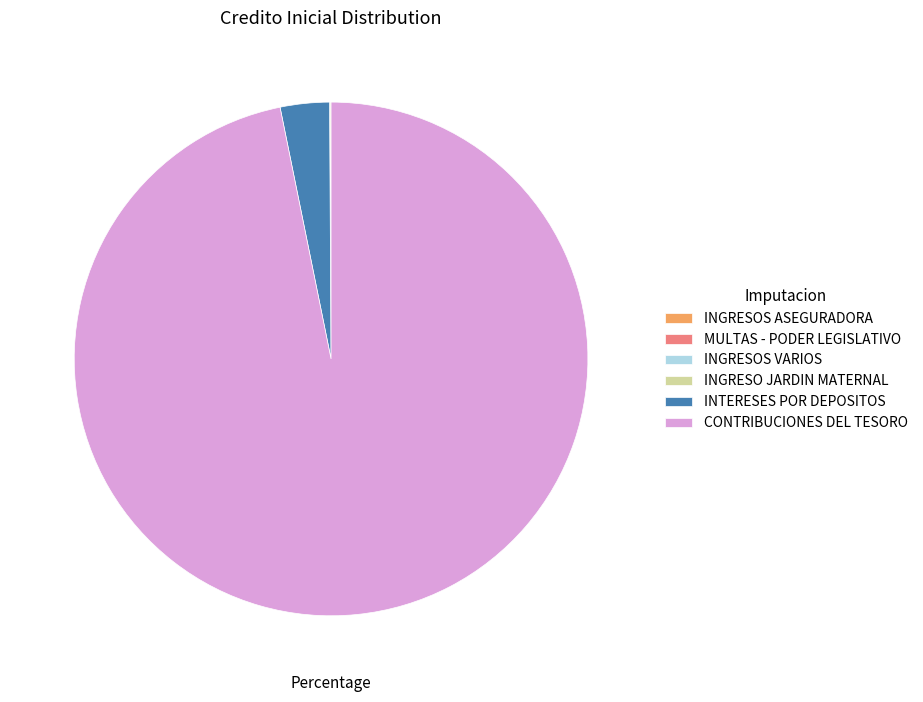

What is the largest slice in the pie chart?

CONTRIBUCIONES DEL TESORO